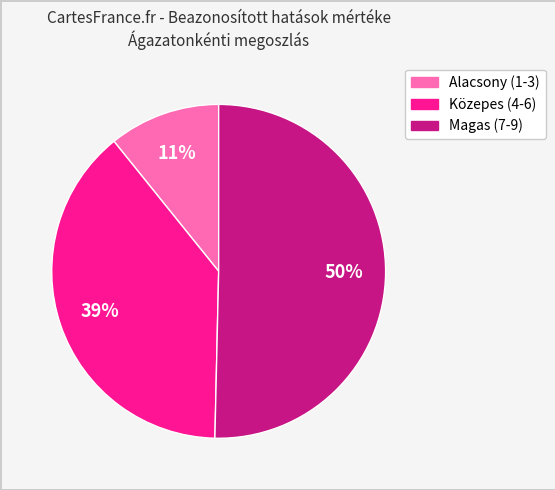

To the nearest percent, what is the average slice percentage?

33%